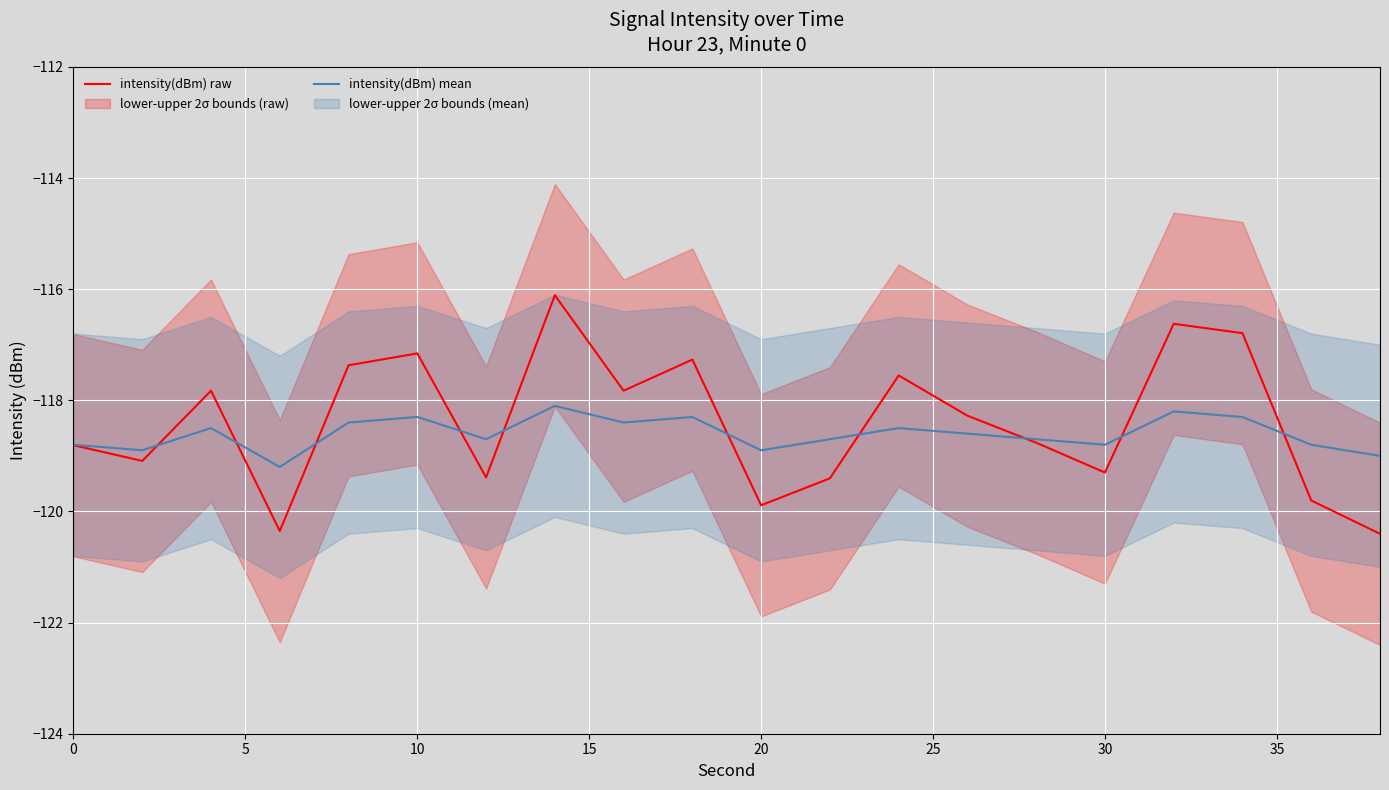

The value of intensity(dBm) raw at 20 is -119.9. True or false?

True